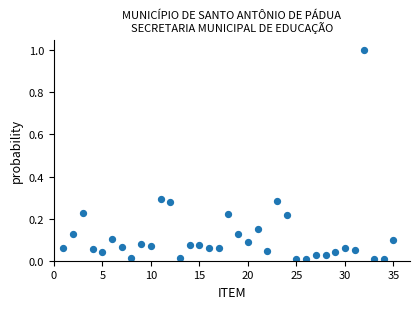

What is the range of X values (max minus min)?

34.0